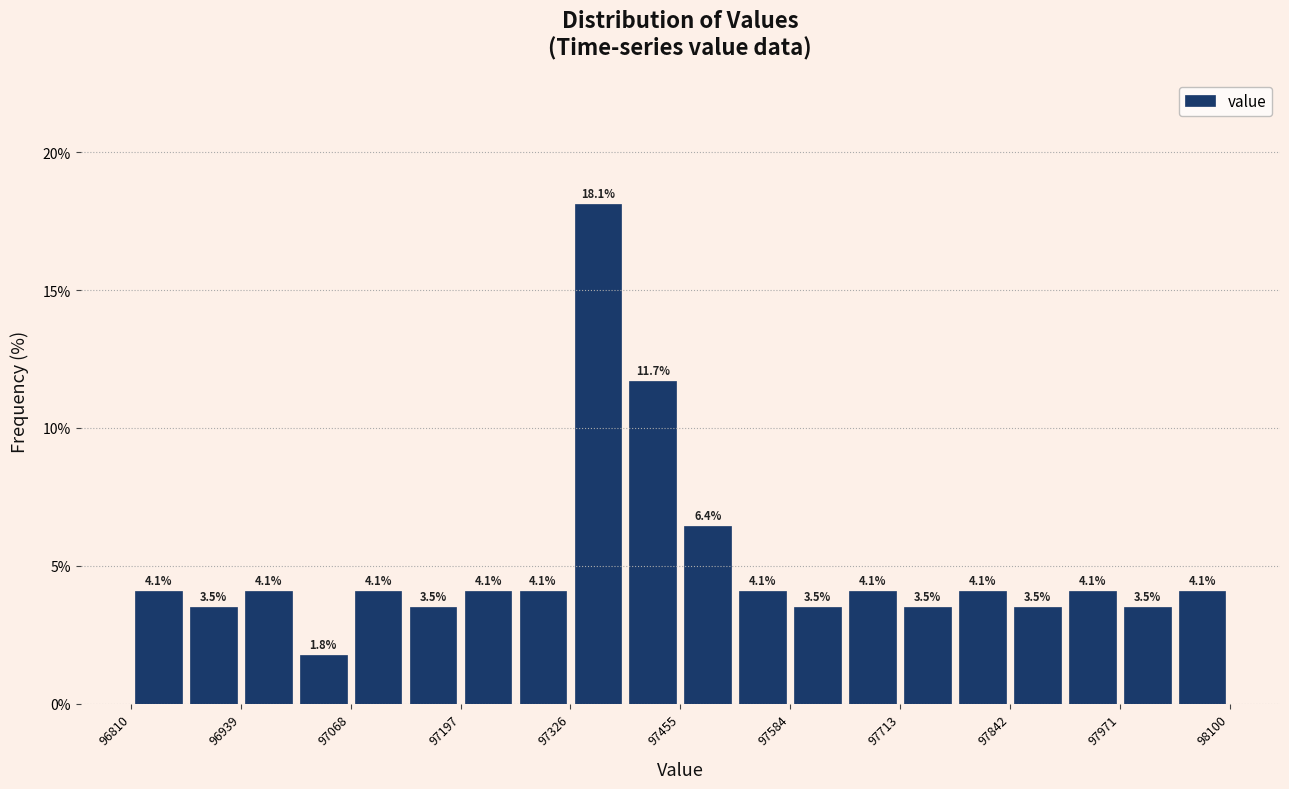

Read against the x-axis, roughly where is the centre of the tallest bar?

97360